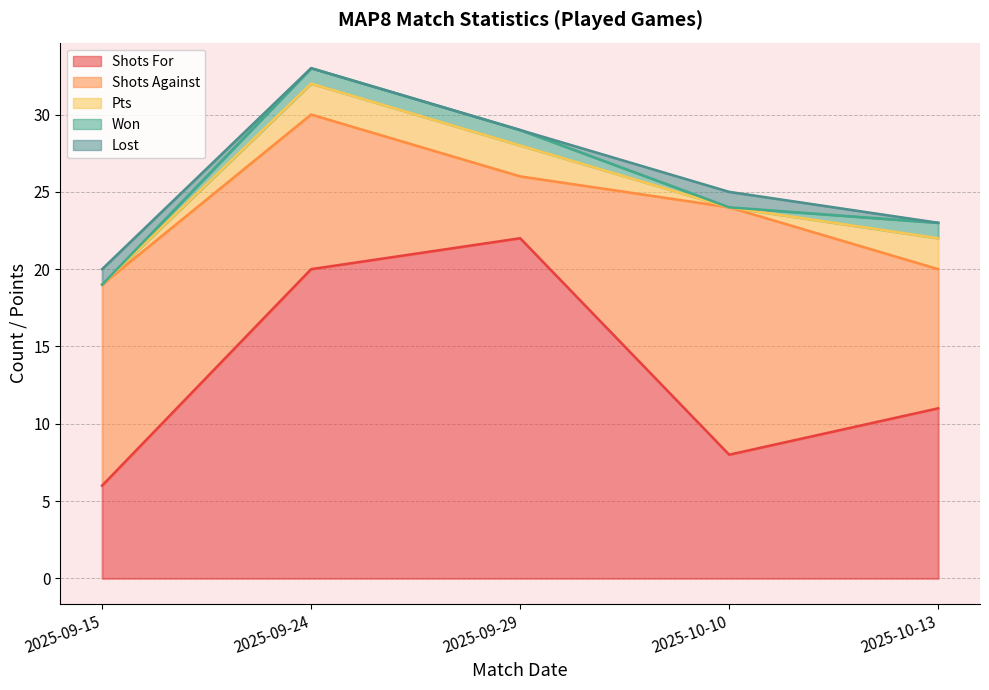

What position from the right is 2025-09-24?

4